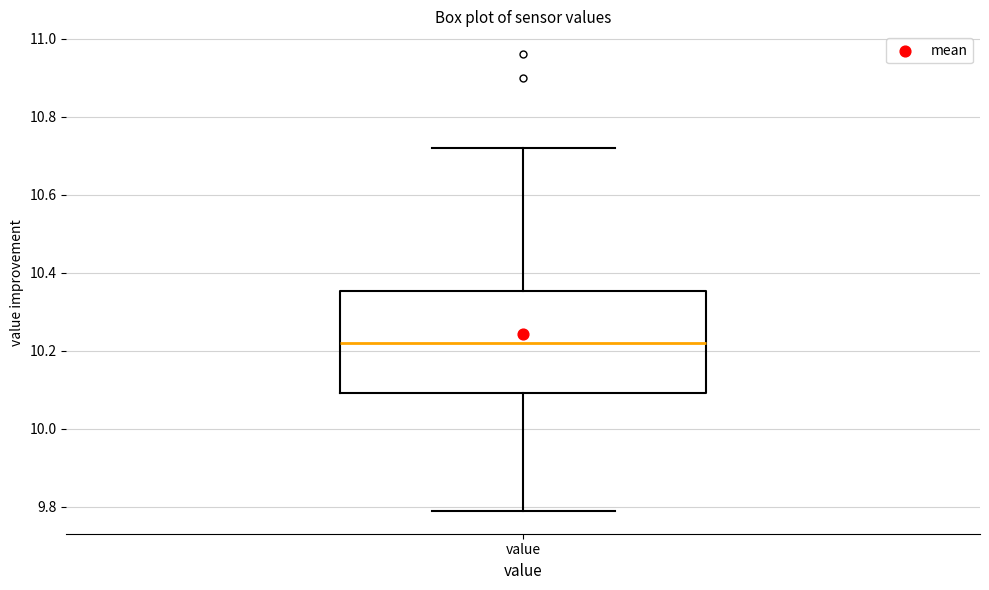

Where is the upper edge of the box for value on the y-axis? The values are not printed on the chart, so give them approximately, as read against the axis.

10.36